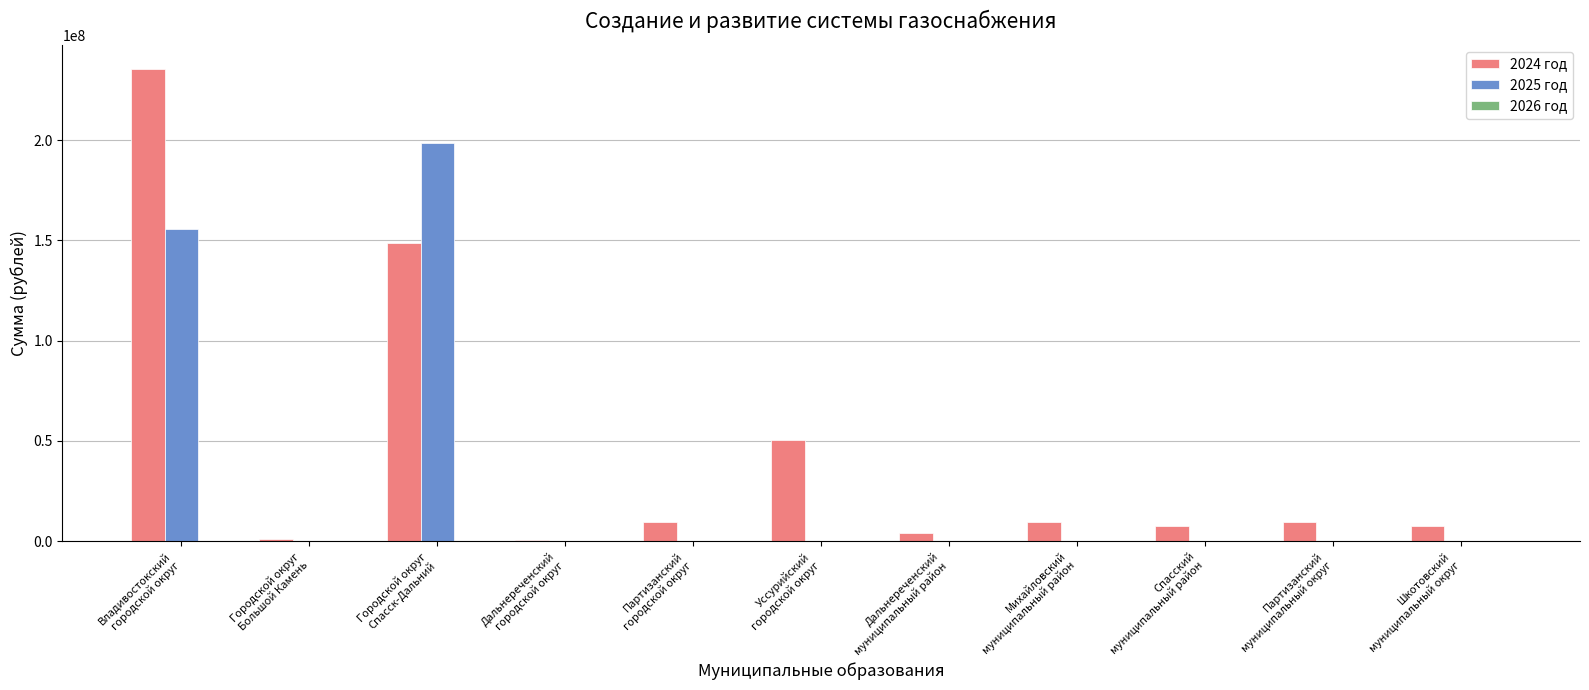

What is the greatest value displayed?

235624912.4